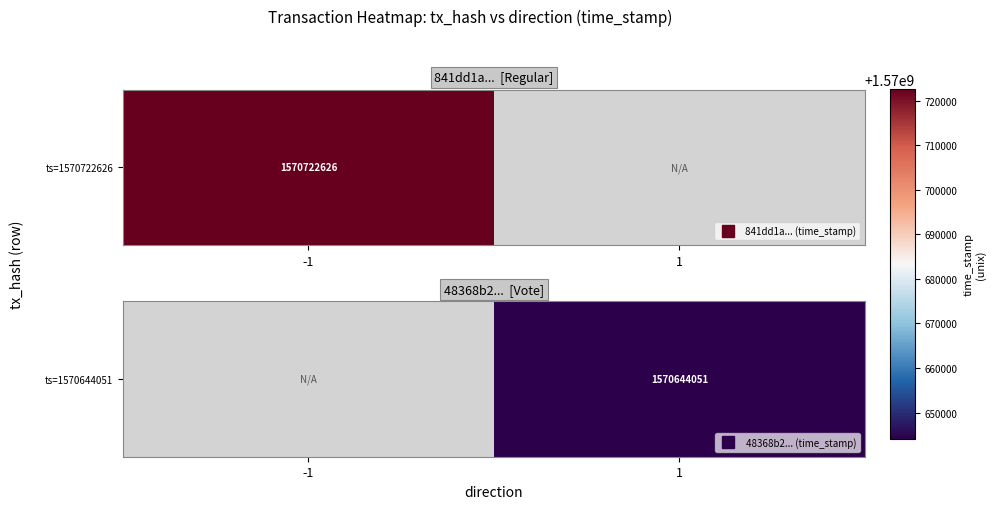

Count the number of data series in this chart.

1